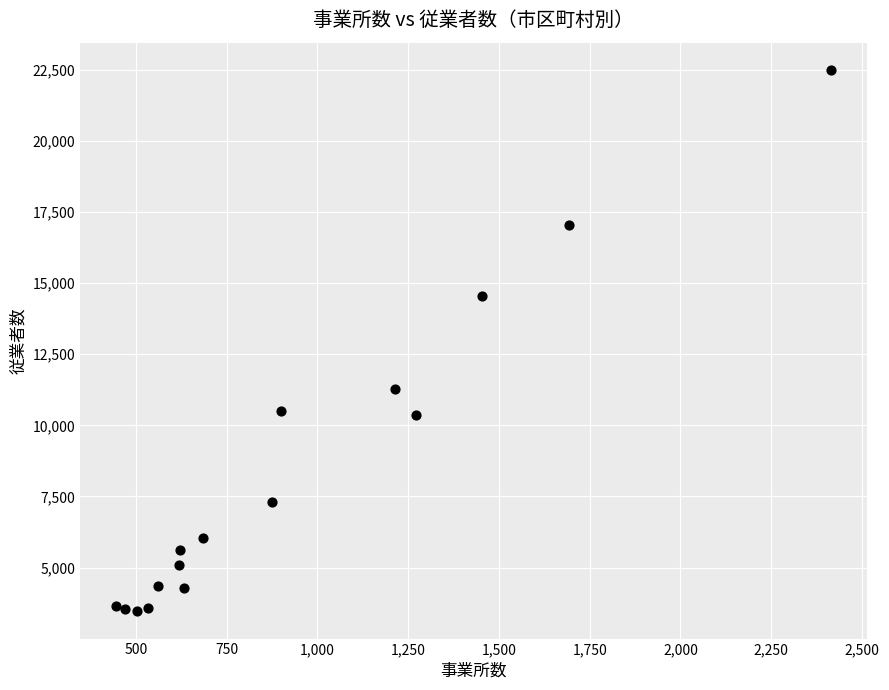

What is the range of Y values (max minus min)?

19045